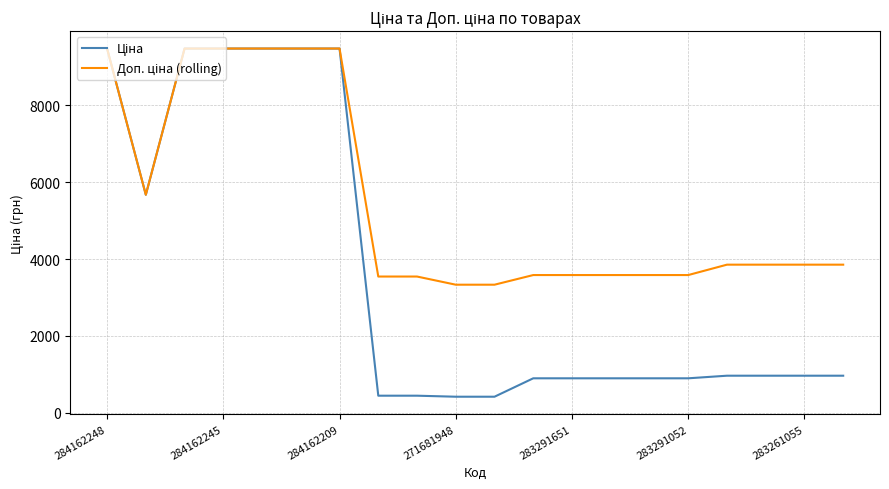

What is the minimum value shown in the chart?

416.6